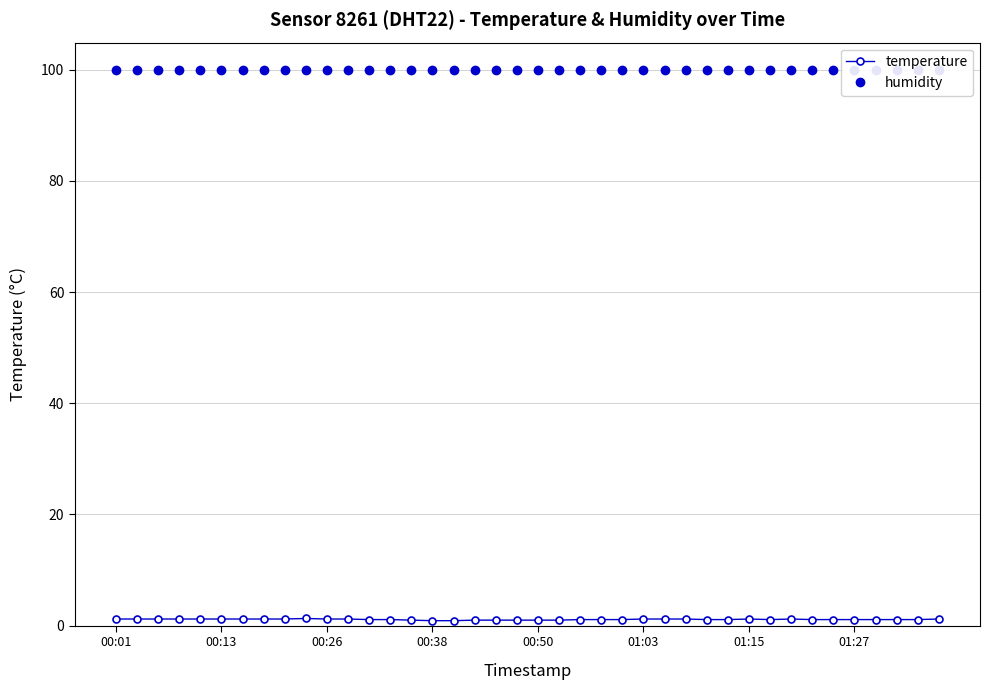

What value does the temperature series have at 00:26?

1.2